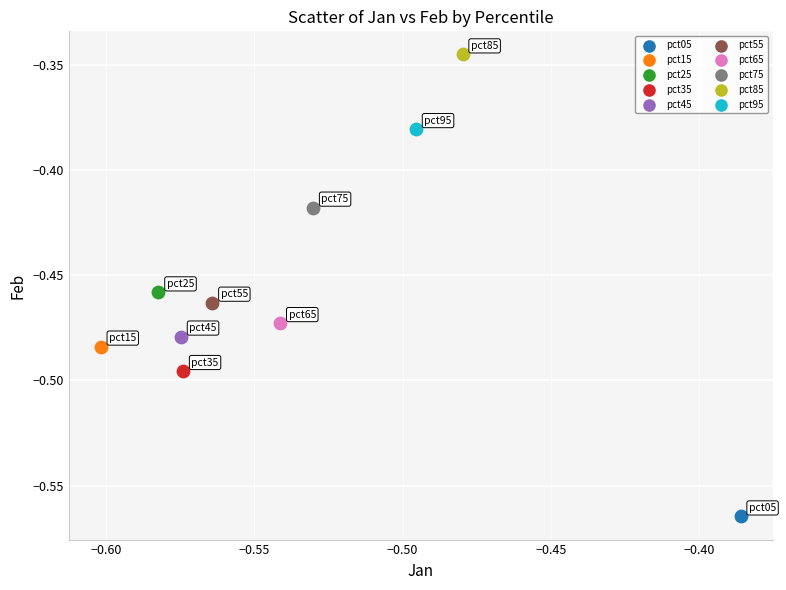

Which series reaches the minimum Y coordinate?

pct05